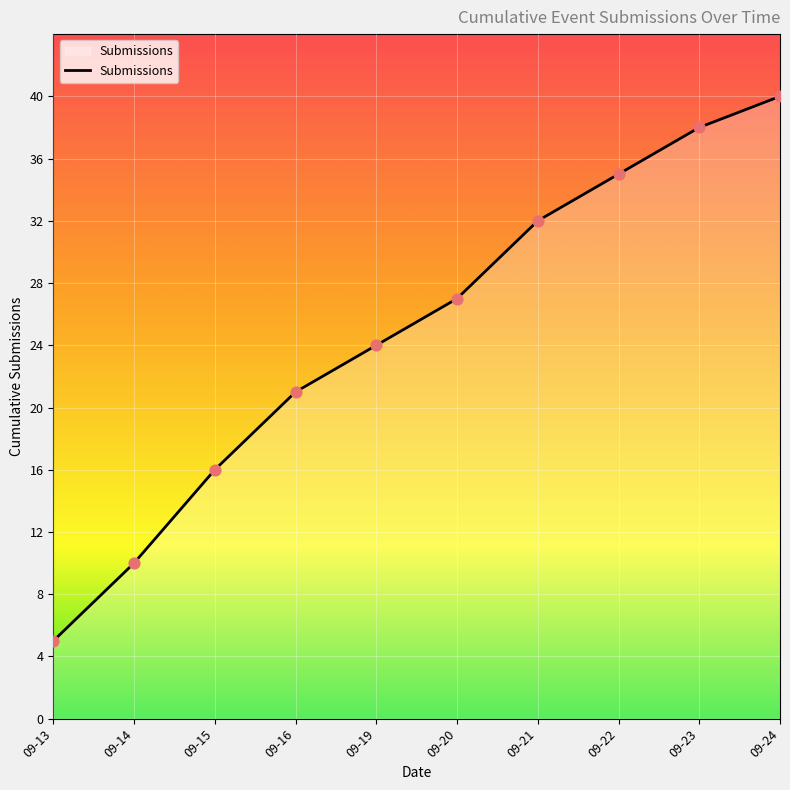

Which has a higher value, 09-23 or 09-20?

09-23